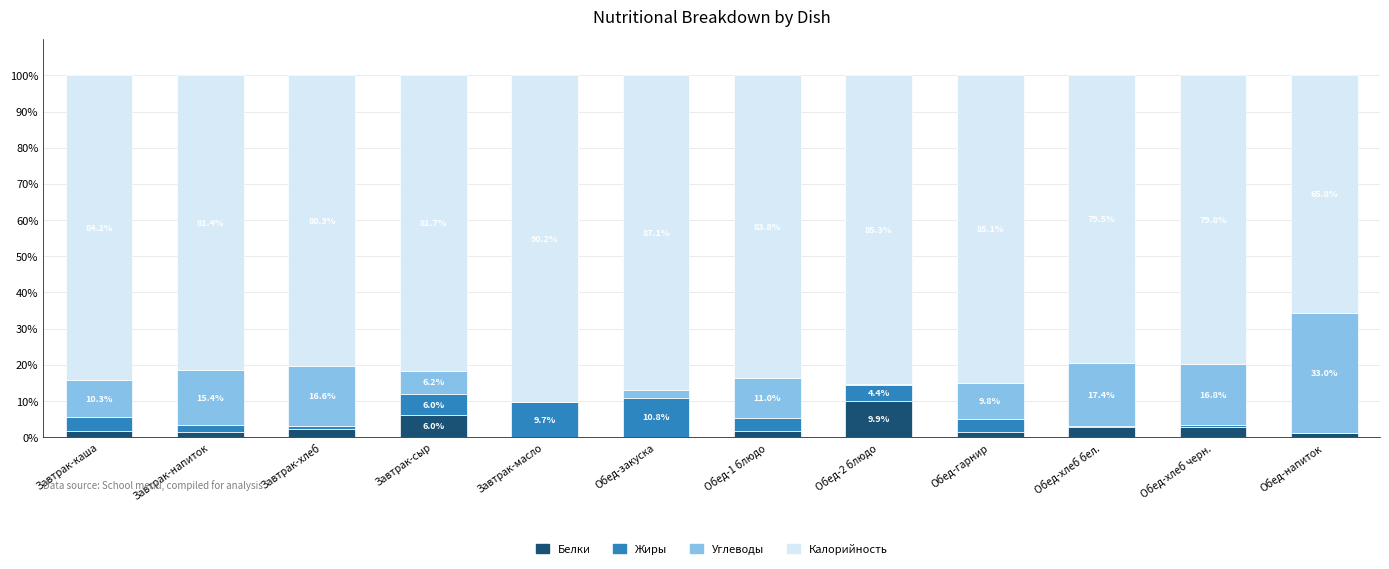

At which label is Белки closest to 4?

Обед-хлеб черн.